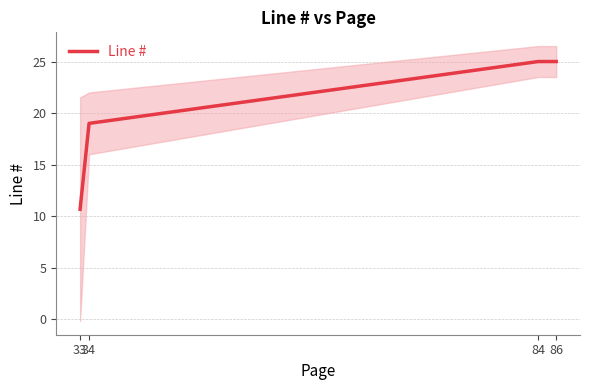

What is the greatest value displayed?

25.0